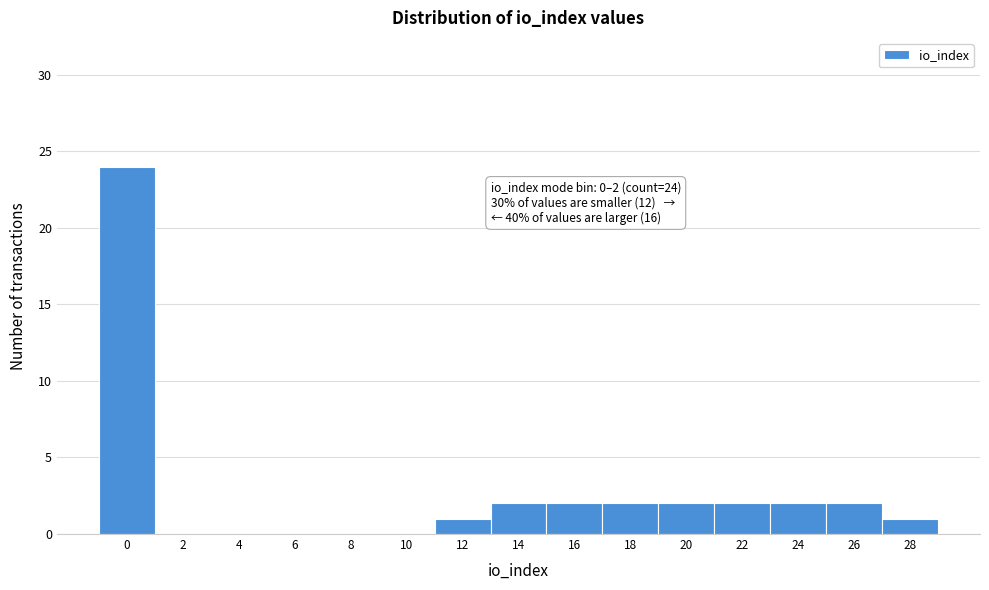

Reading left to right, what are all the values shown in this chart?

0=24	2=0	4=0	6=0	8=0	10=0	12=1	14=2	16=2	18=2	20=2	22=2	24=2	26=2	28=1